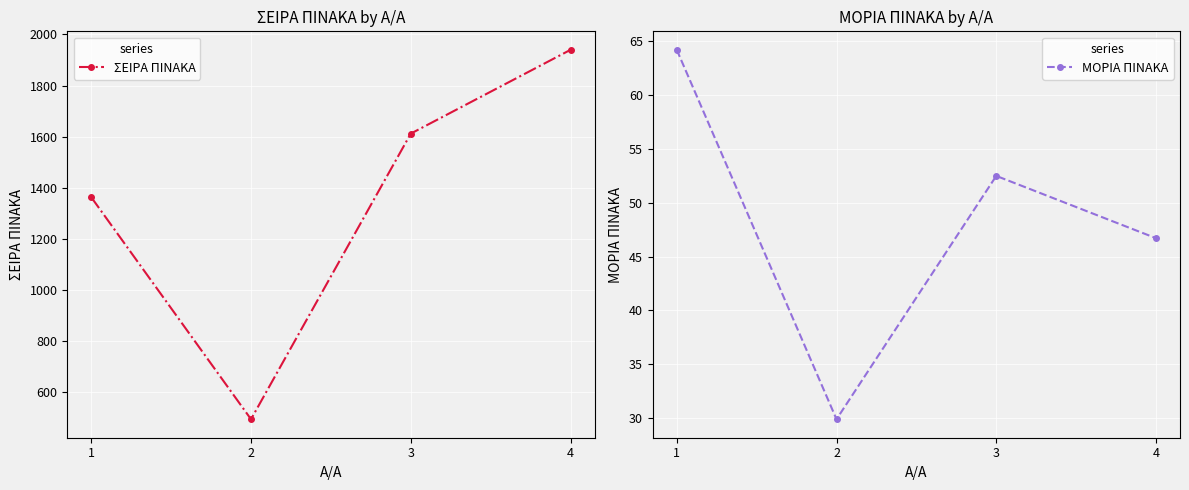

Reading left to right, transcribe all the data shown in this chart.

ΣΕΙΡΑ ΠΙΝΑΚΑ: 1=1363.0	2=494.0	3=1612.0	4=1940.0
ΜΟΡΙΑ ΠΙΝΑΚΑ: 1=64.2	2=29.9	3=52.5	4=46.7